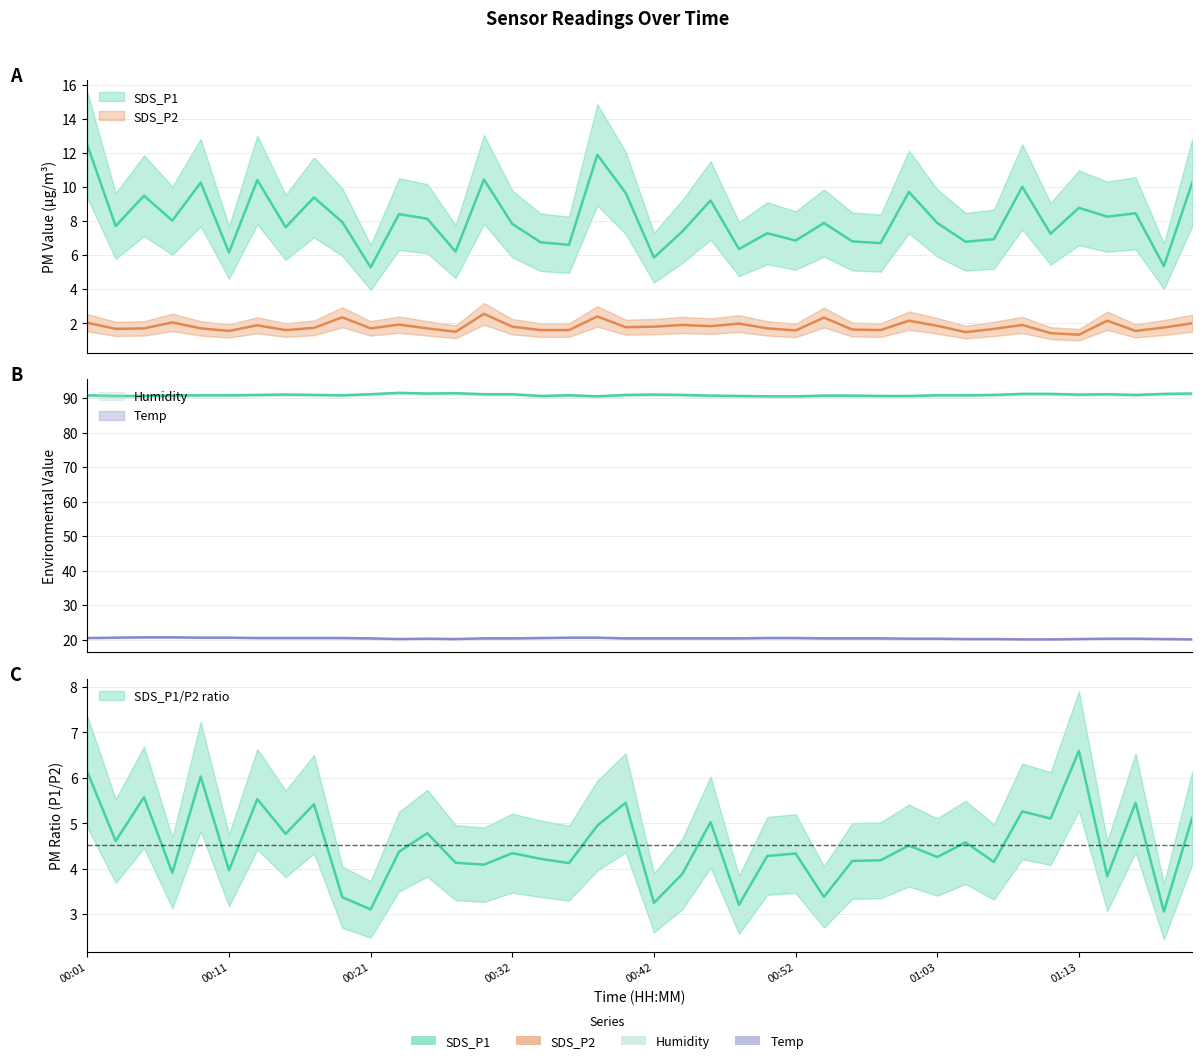

True or false: Temp has more than 1 points higher than both neighbors.

False